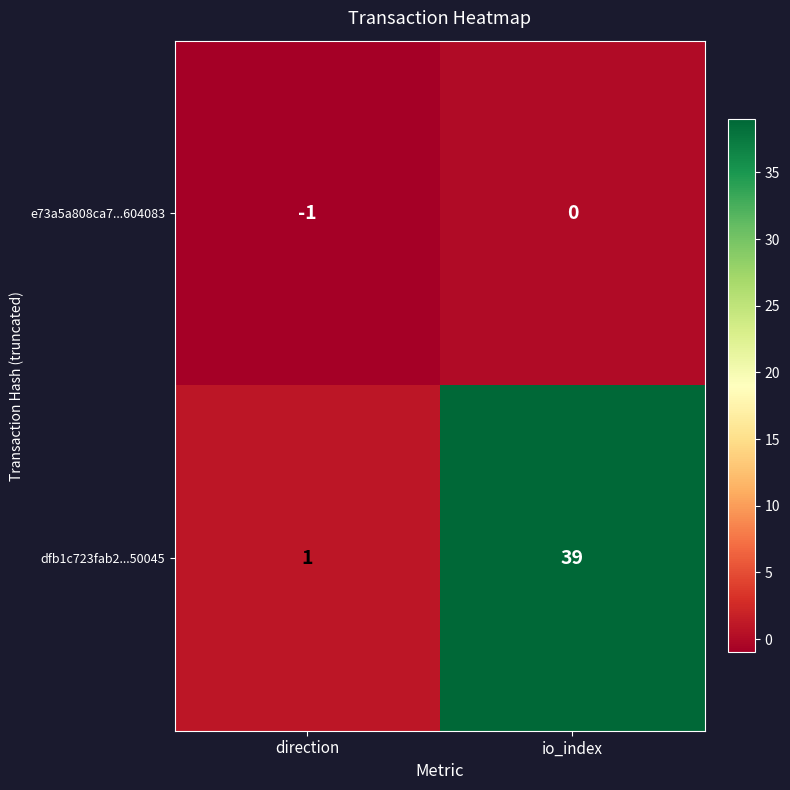

Reading left to right, list all the values displayed in this chart.

e73a5a808ca7...604083: -1	0
dfb1c723fab2...50045: 1	39